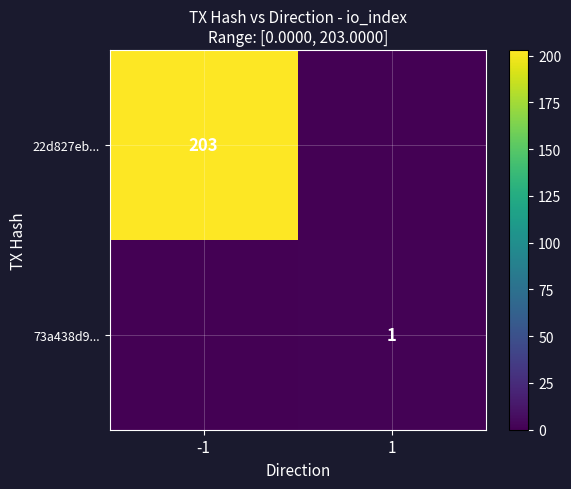

The 22d827eb... series shows 203 at -1. True or false?

True